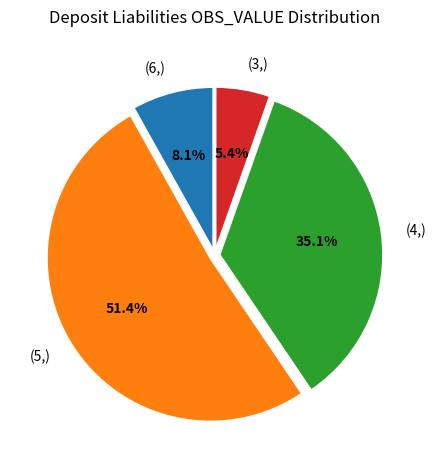

How many slices are in this pie chart?

4